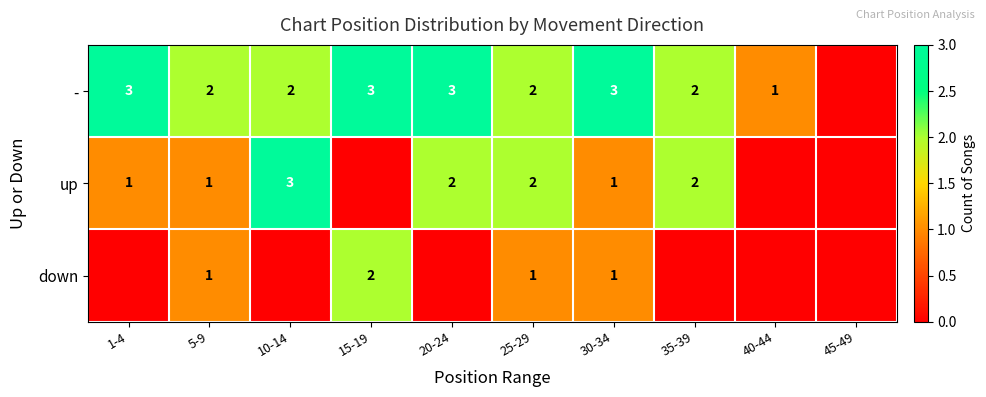

Is it true that down equals 1 at 30-34?

True